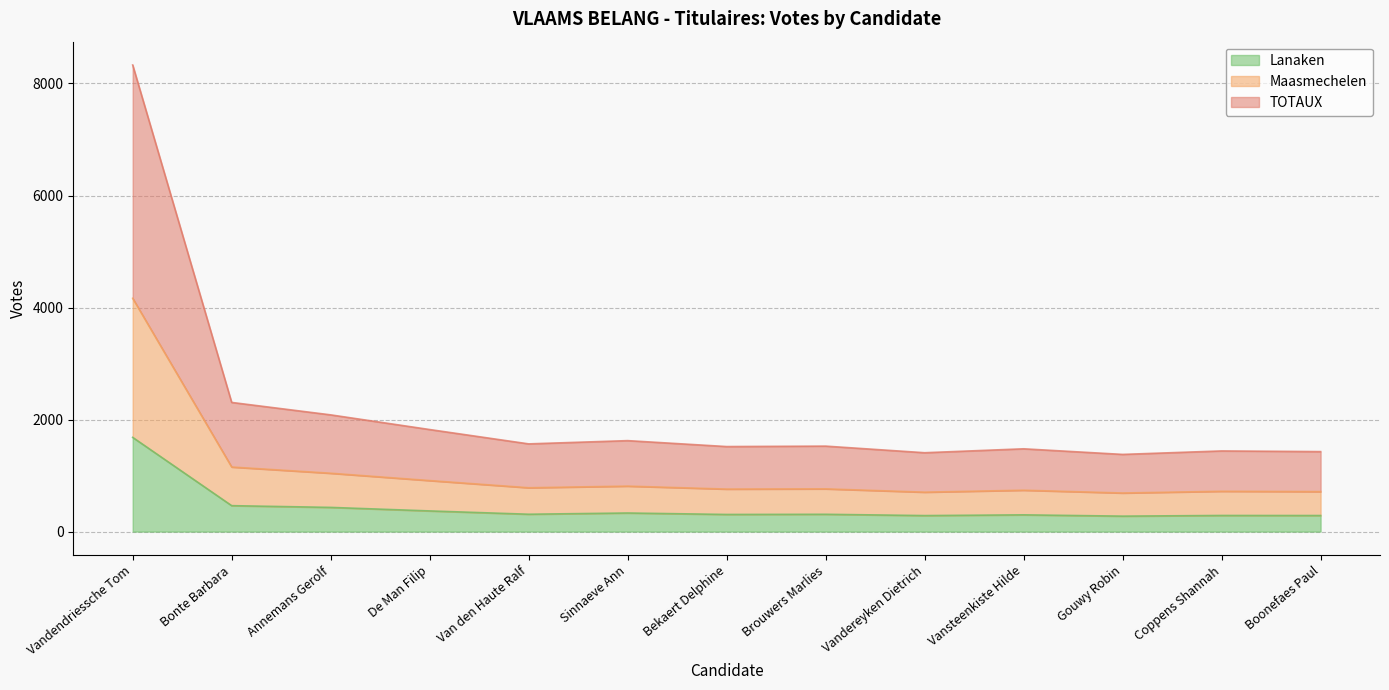

True or false: Lanaken has a value of 444 at Vansteenkiste Hilde.

False